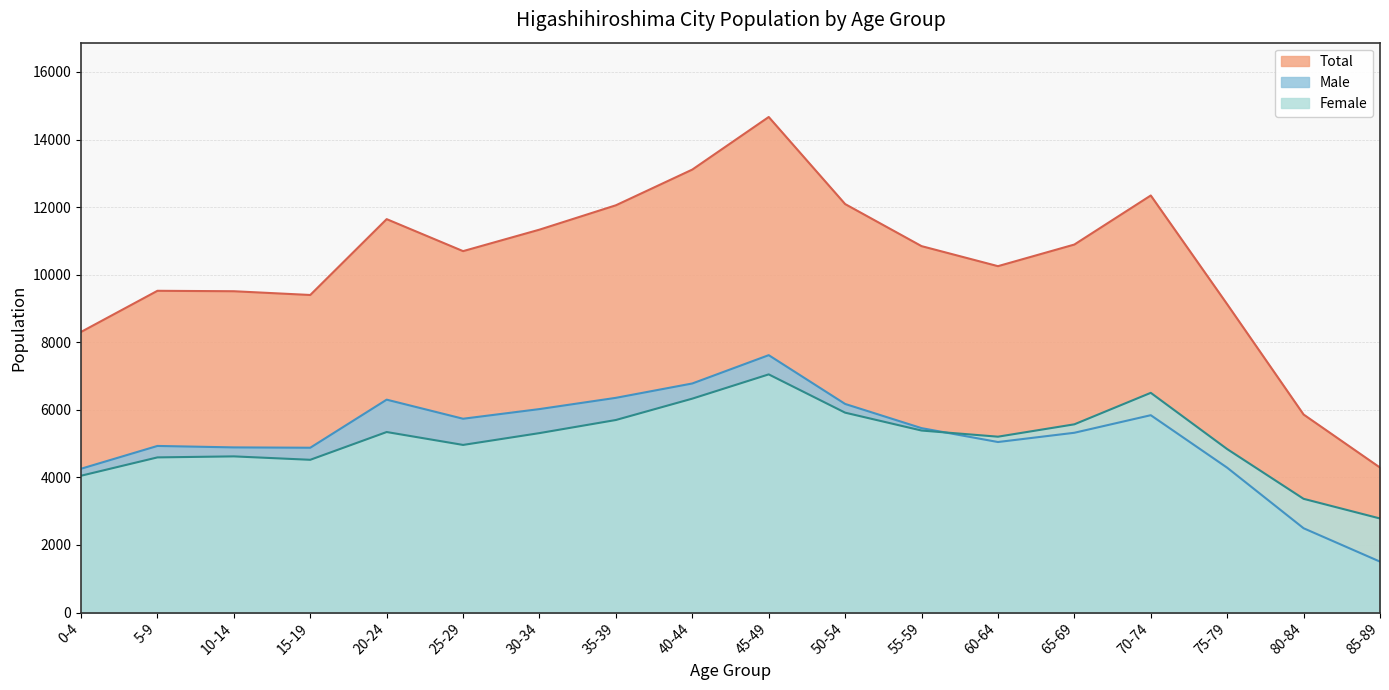

Where is Male nearest to the value 4562?

75-79